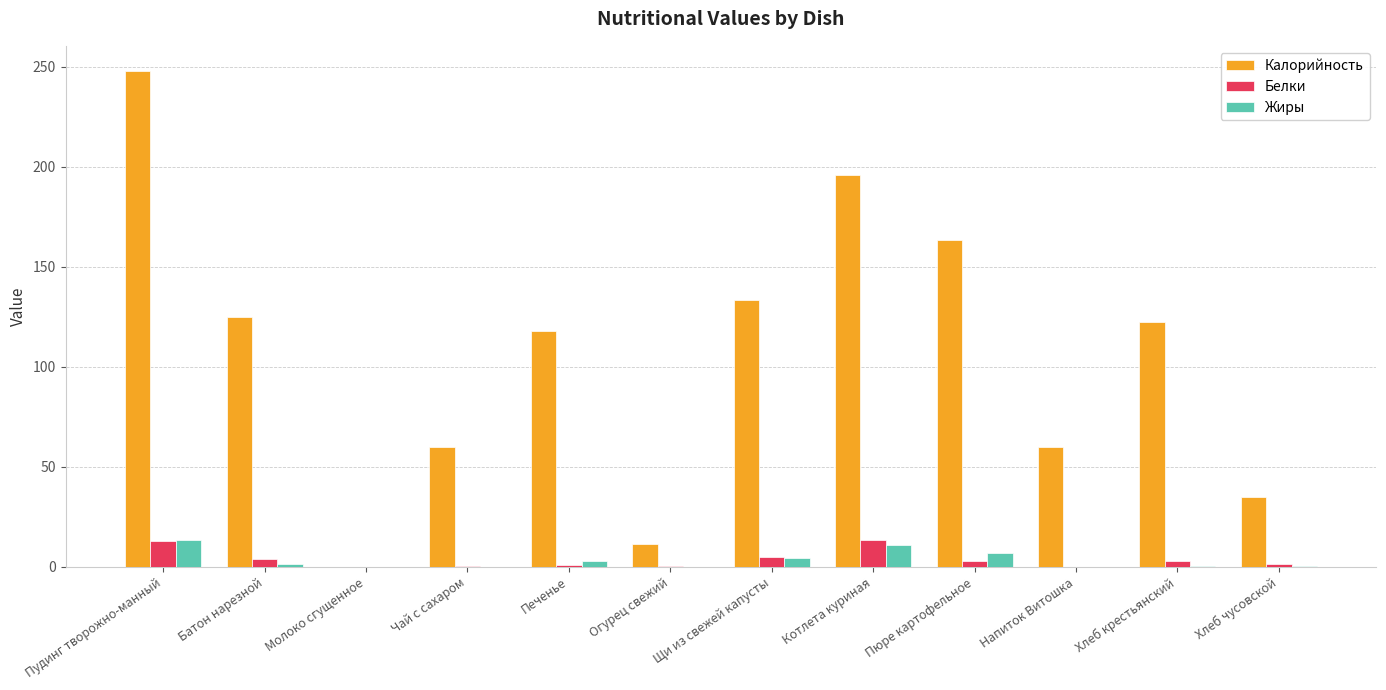

Read the Белки value at Напиток Витошка.

0.2